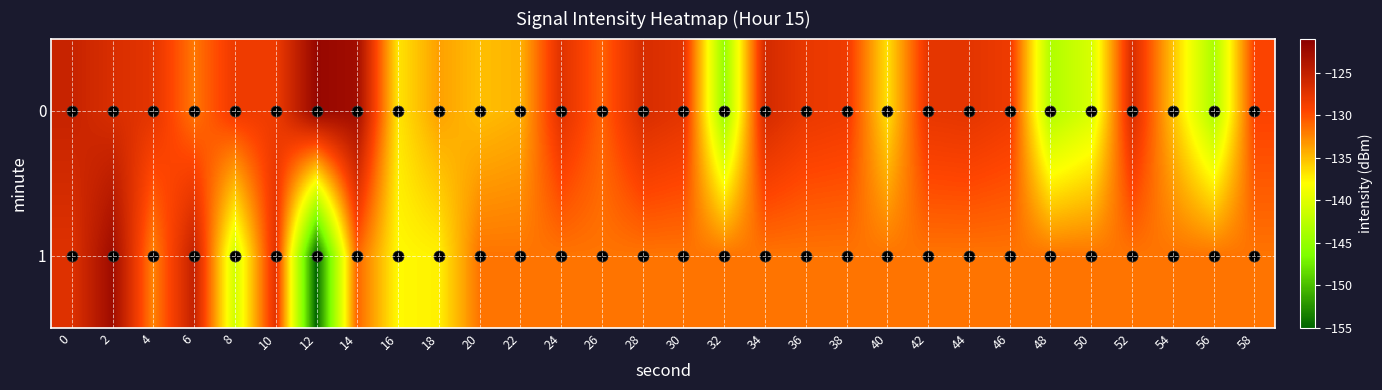

How many categories are shown in the chart?

30